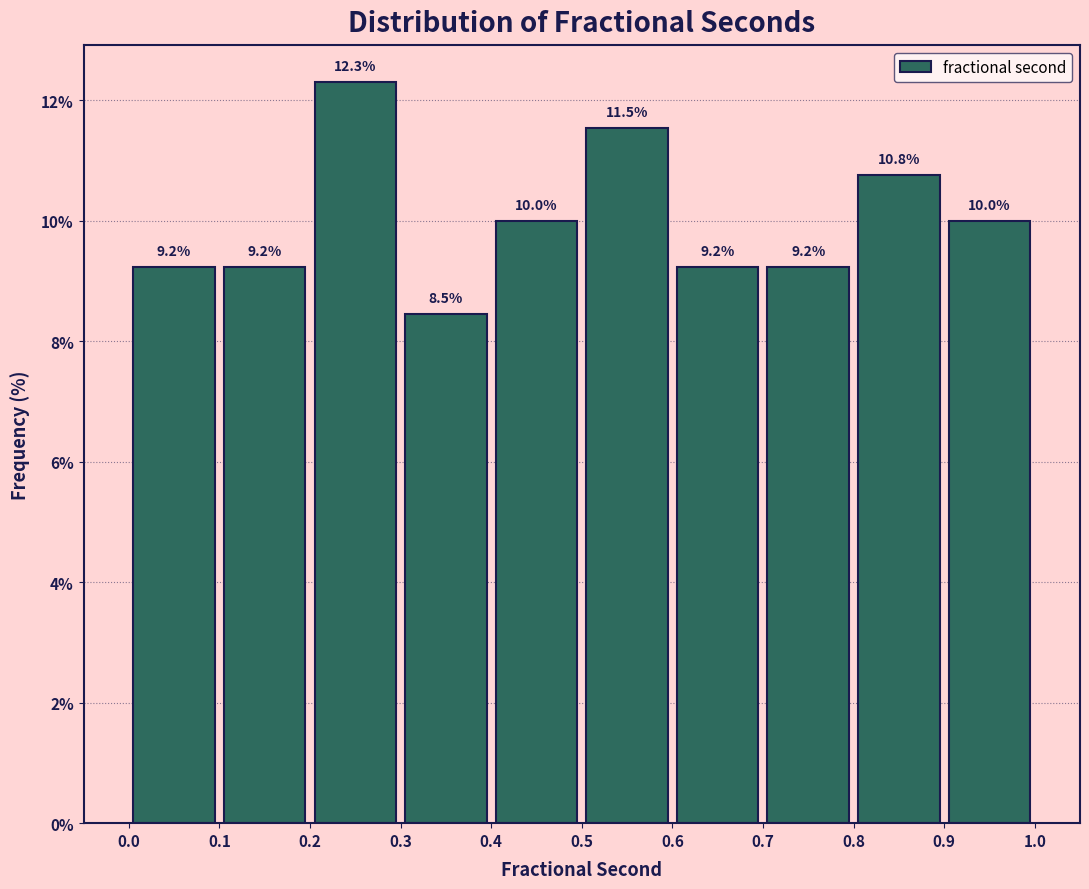

Reading left to right, transcribe this chart: for each bar, give the range it covers on the x-axis and its height.

0.0 to 0.1: 9.2
0.1 to 0.2: 9.2
0.2 to 0.3: 12.3
0.3 to 0.4: 8.5
0.4 to 0.5: 10.0
0.5 to 0.6: 11.5
0.6 to 0.7: 9.2
0.7 to 0.8: 9.2
0.8 to 0.9: 10.8
0.9 to 1.0: 10.0